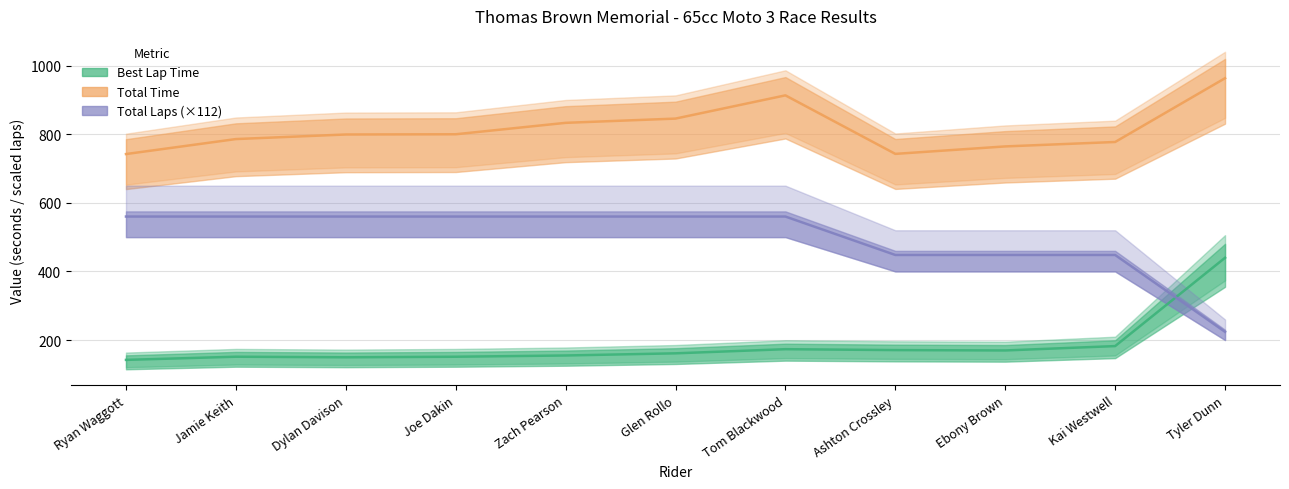

What is the highest value of the Total Time series?

963.2